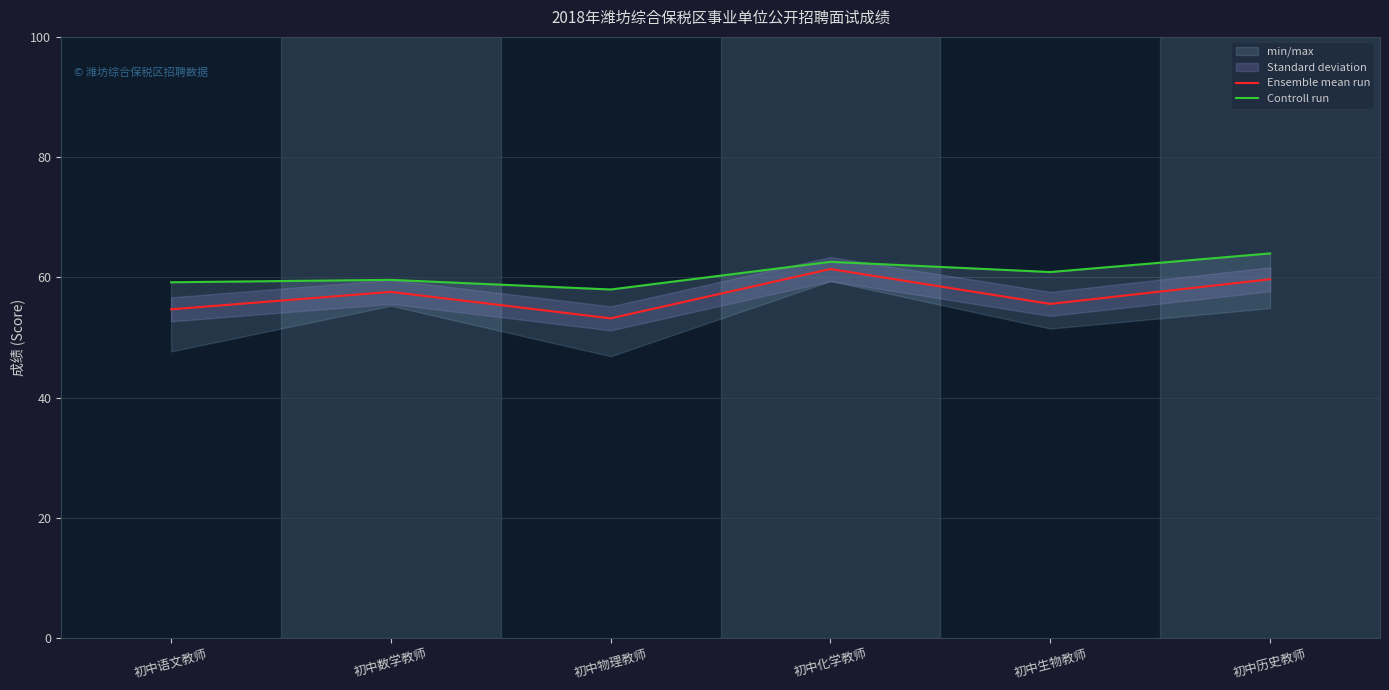

True or false: Ensemble mean run and Controll run intersect in this chart.

False